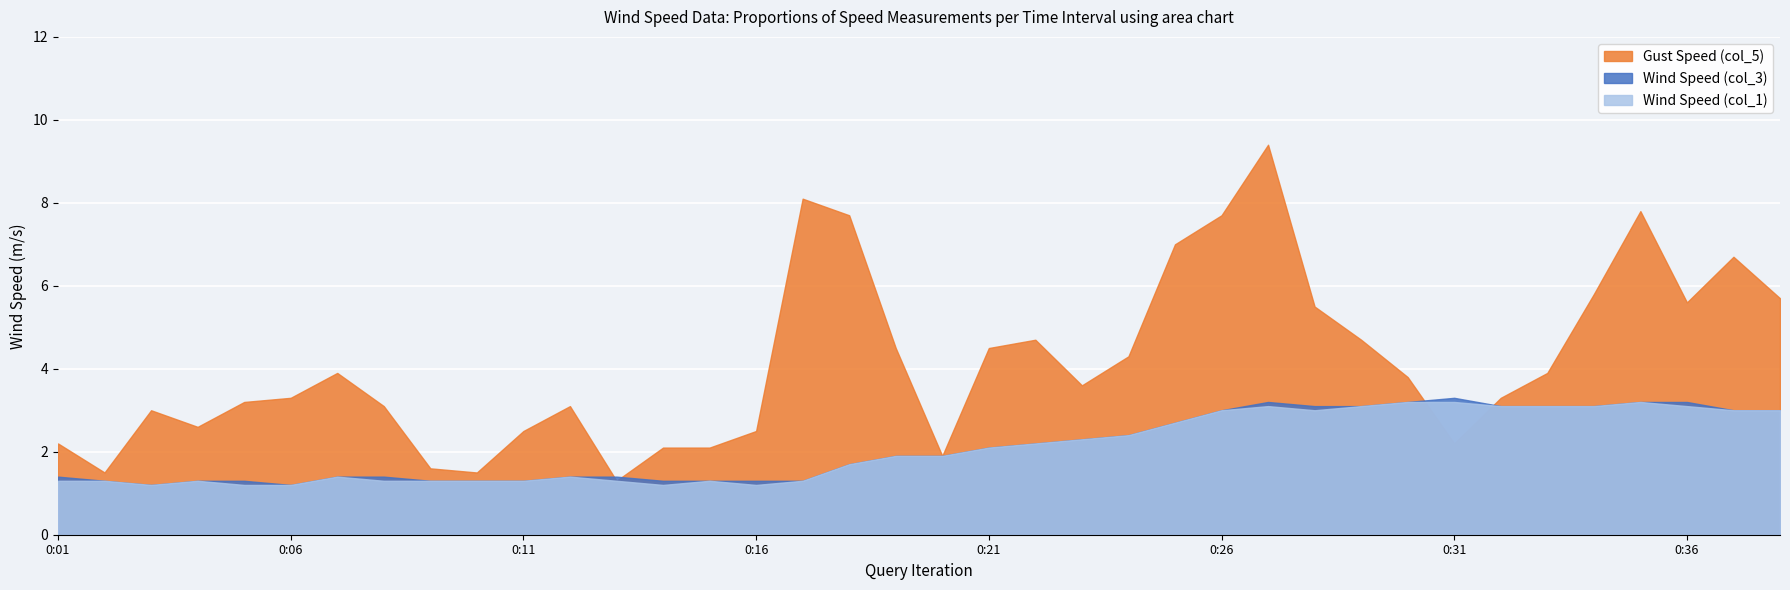

What is the spread (max minus min) of values at 0:29?

1.6